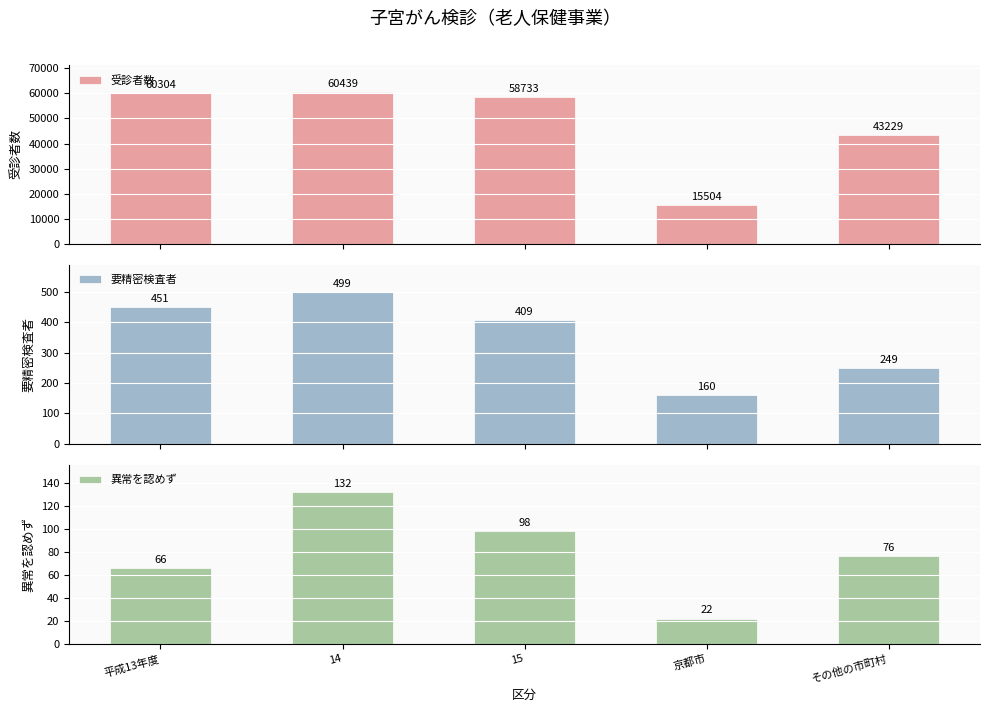

What is the sum of the 要精密検査者 values at 京都市 and 平成13年度?

611